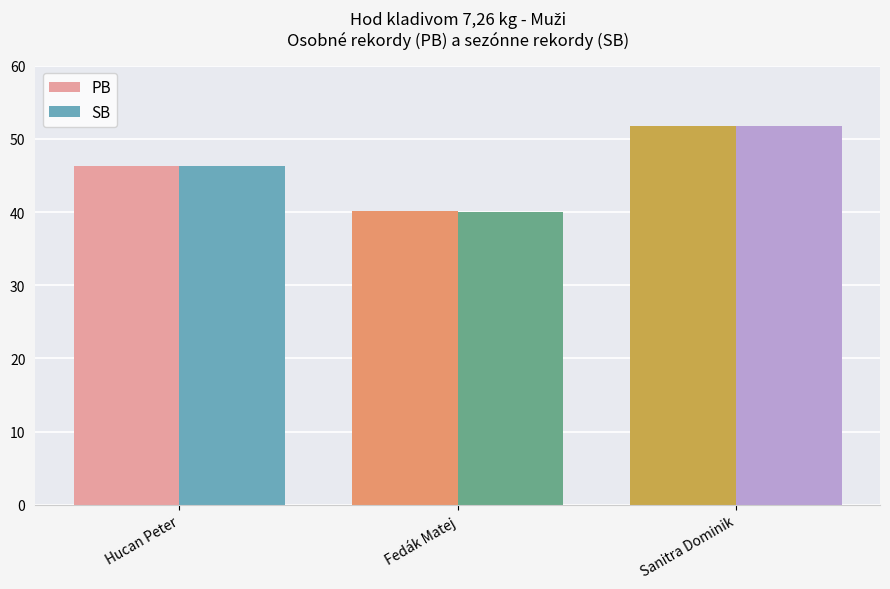

What is the label of the 3rd bar from the right?

Hucan Peter